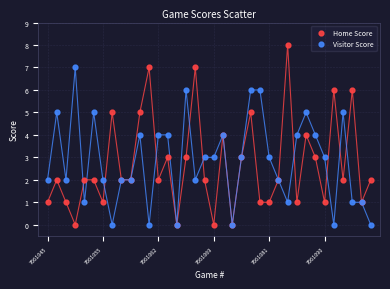

Which series has the largest Y range (max minus min)?

Home Score